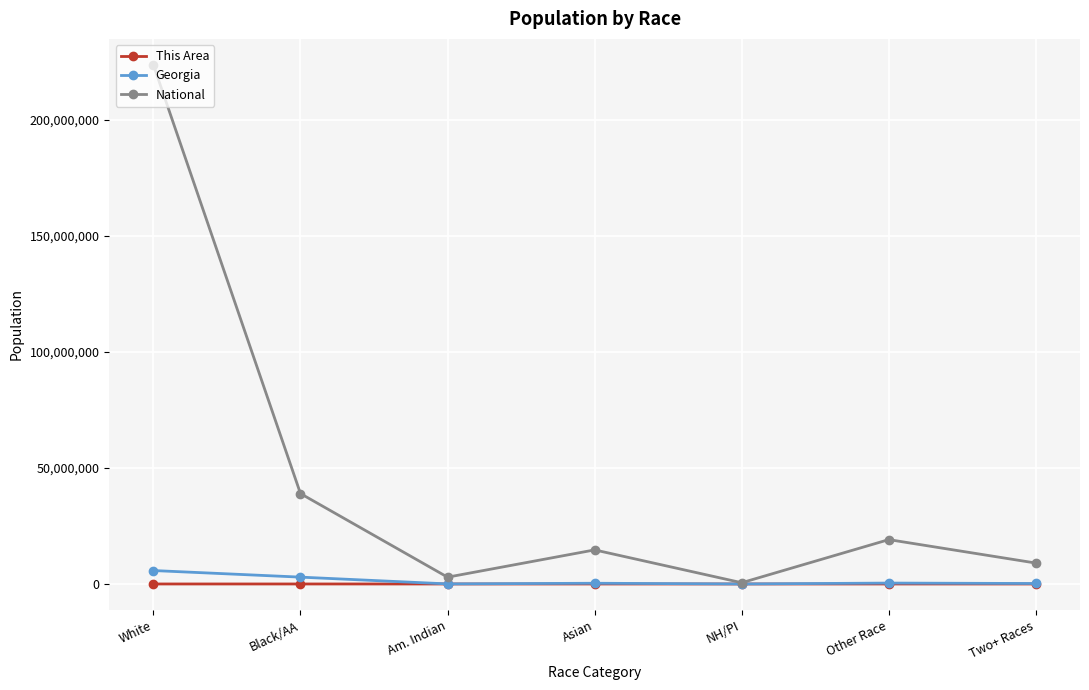

Which series has the widest spread of values?

National